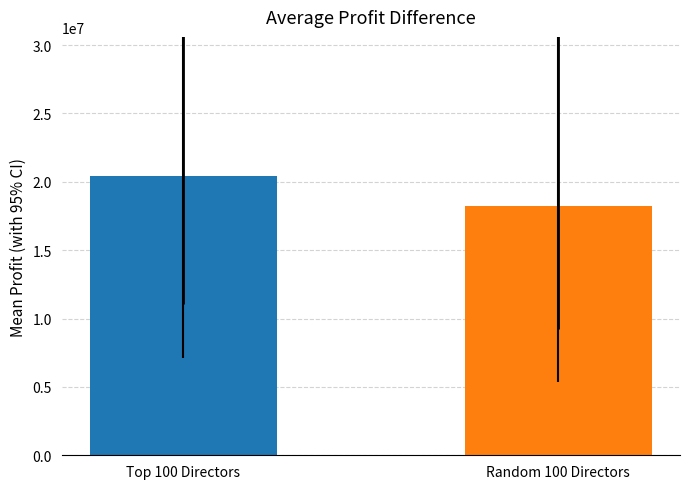

Between Random 100 Directors and Top 100 Directors, which is larger?

Top 100 Directors